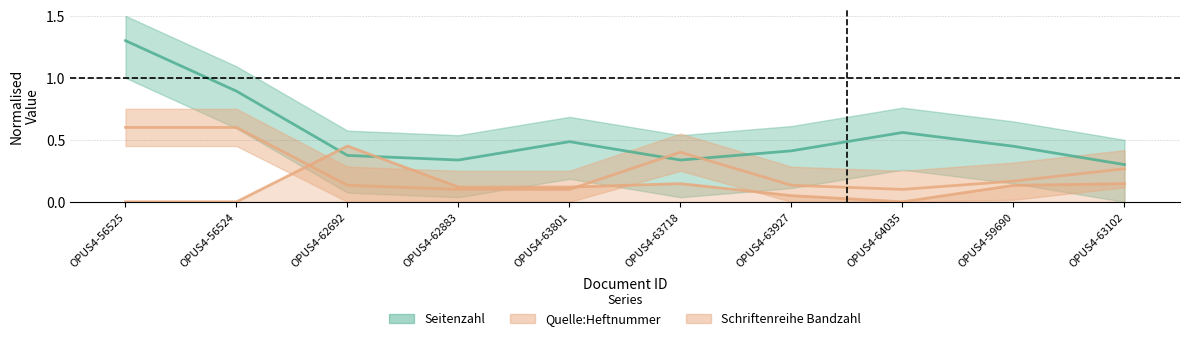

After their last crossing, which series has the higher values: Quelle:Heftnummer or Seitenzahl?

Seitenzahl